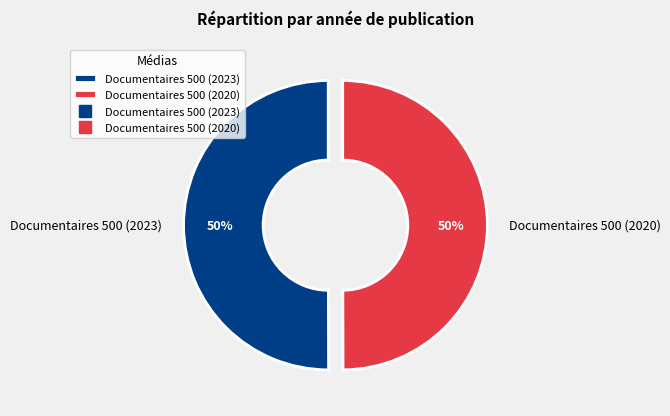

To the nearest percent, what portion does Documentaires 500 (2023) represent?

50%